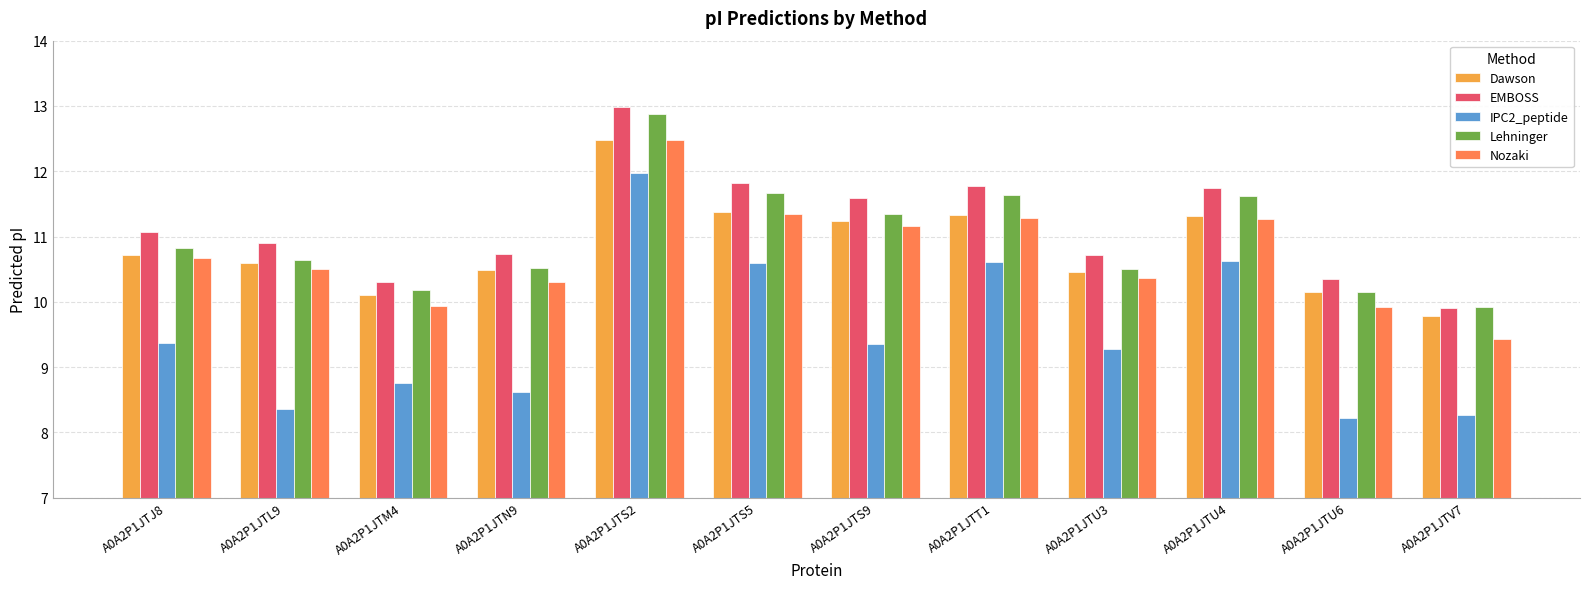

True or false: Lehninger has a value of 10.2 at A0A2P1JTM4.

True